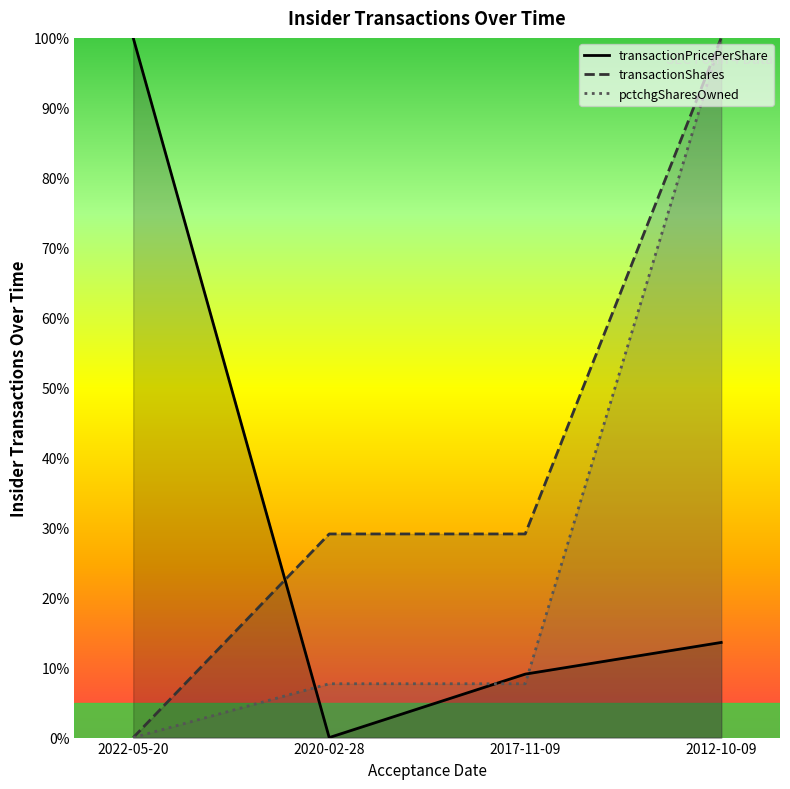

How many data points in transactionPricePerShare are less than 13?

2